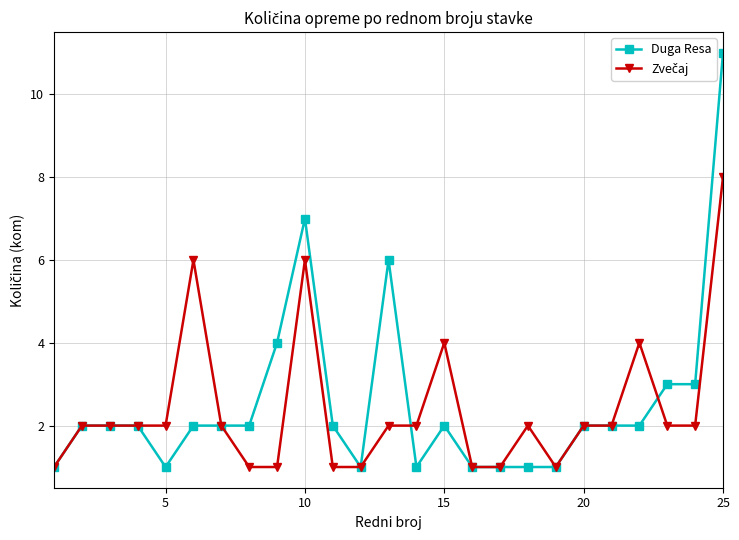

What is the difference between the maximum and minimum values in the Duga Resa series?

10